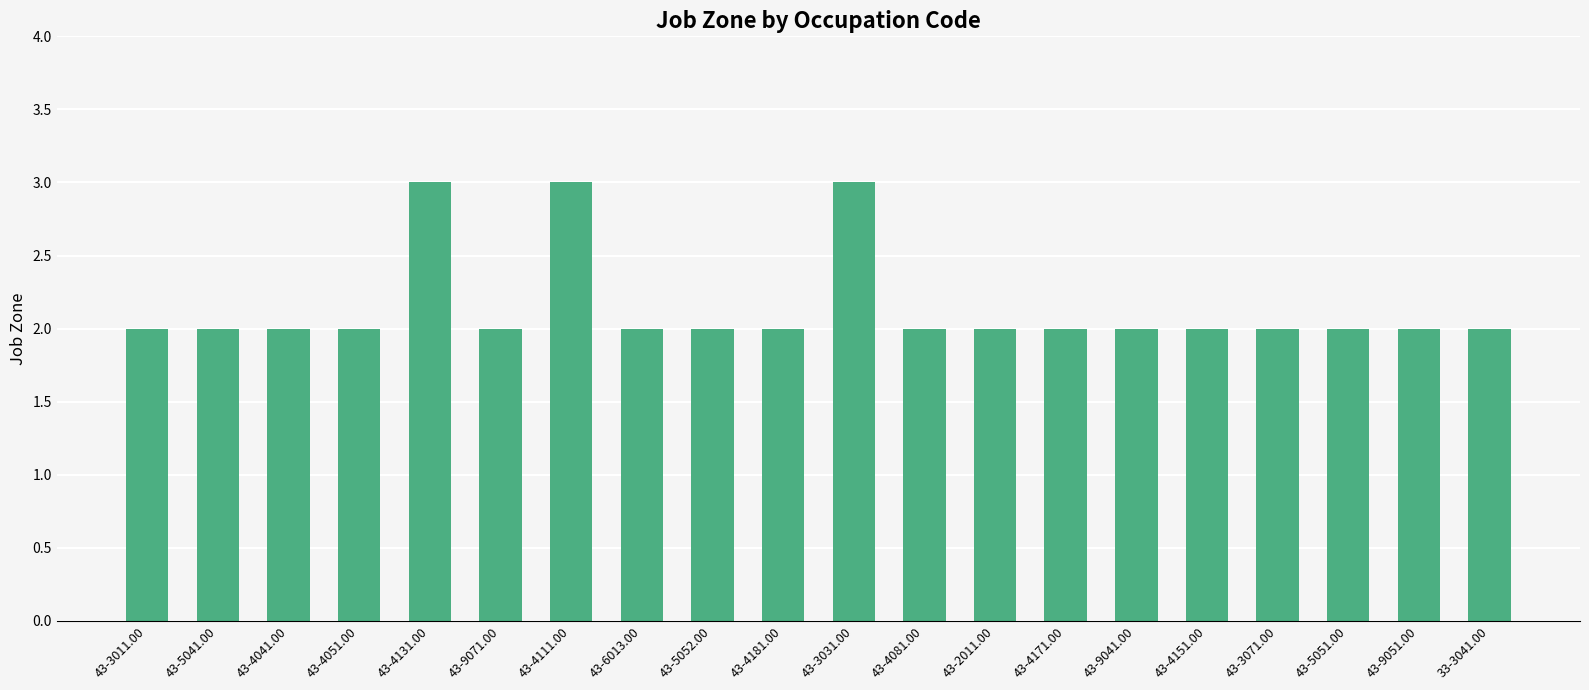

The chart shows a value of 1 at 43-4041.00. True or false?

False